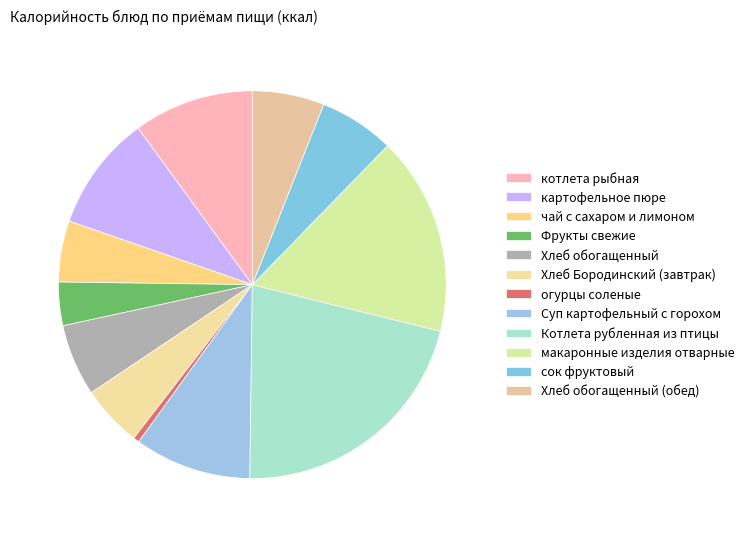

Which category has the smallest portion of the pie?

огурцы соленые